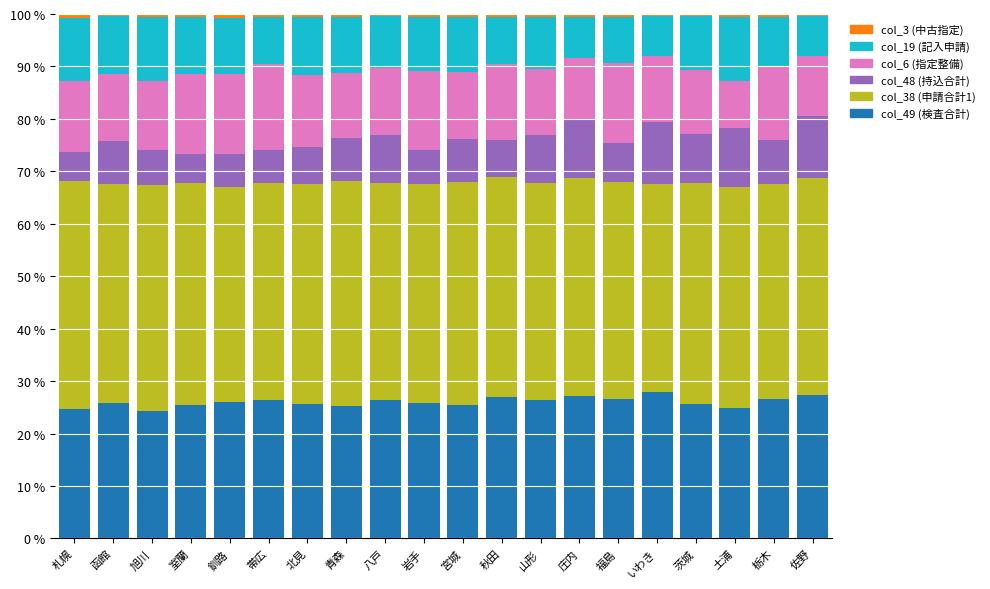

True or false: col_49 (検査合計) has a value of 26.3 at 帯広.

True